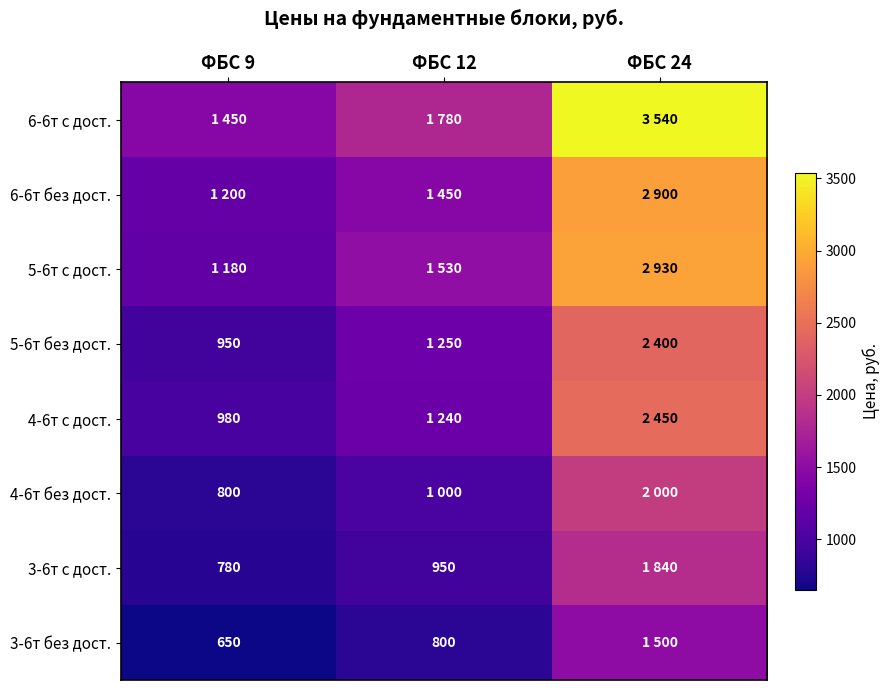

At how many categories does at least one series exceed 911?

3